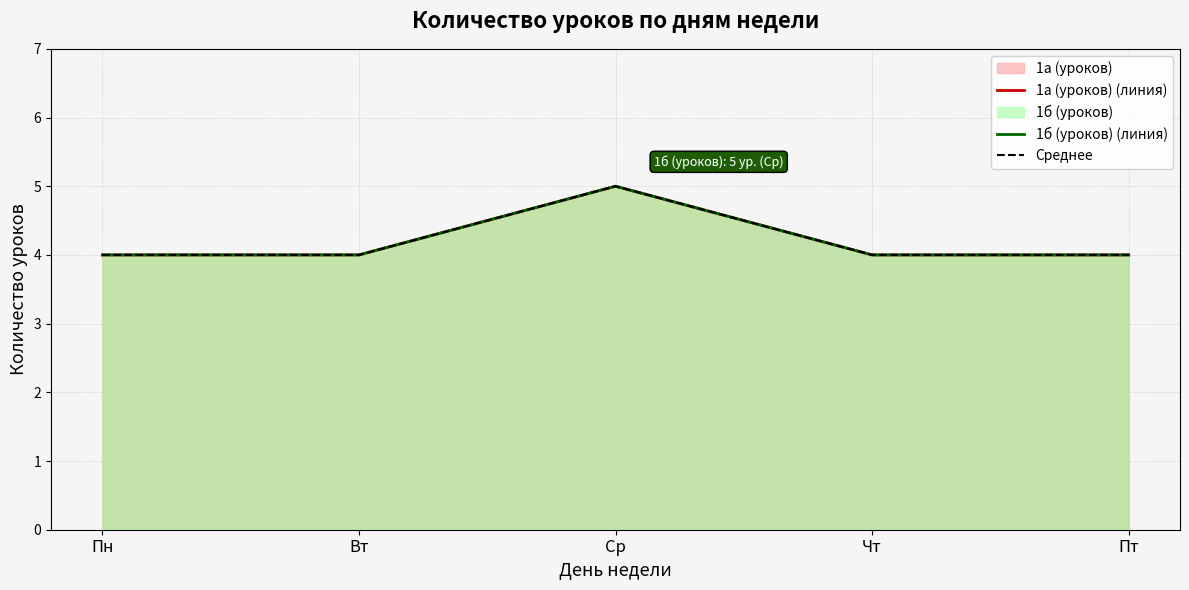

How many data points in 1б (уроков) (линия) are above 4?

1